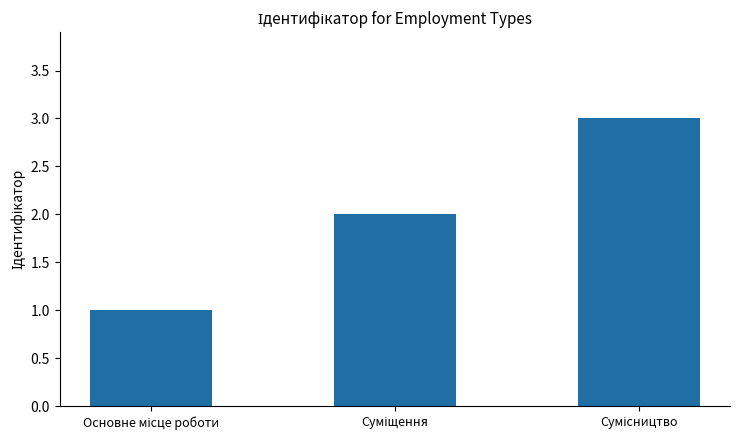

What is the greatest value displayed?

3